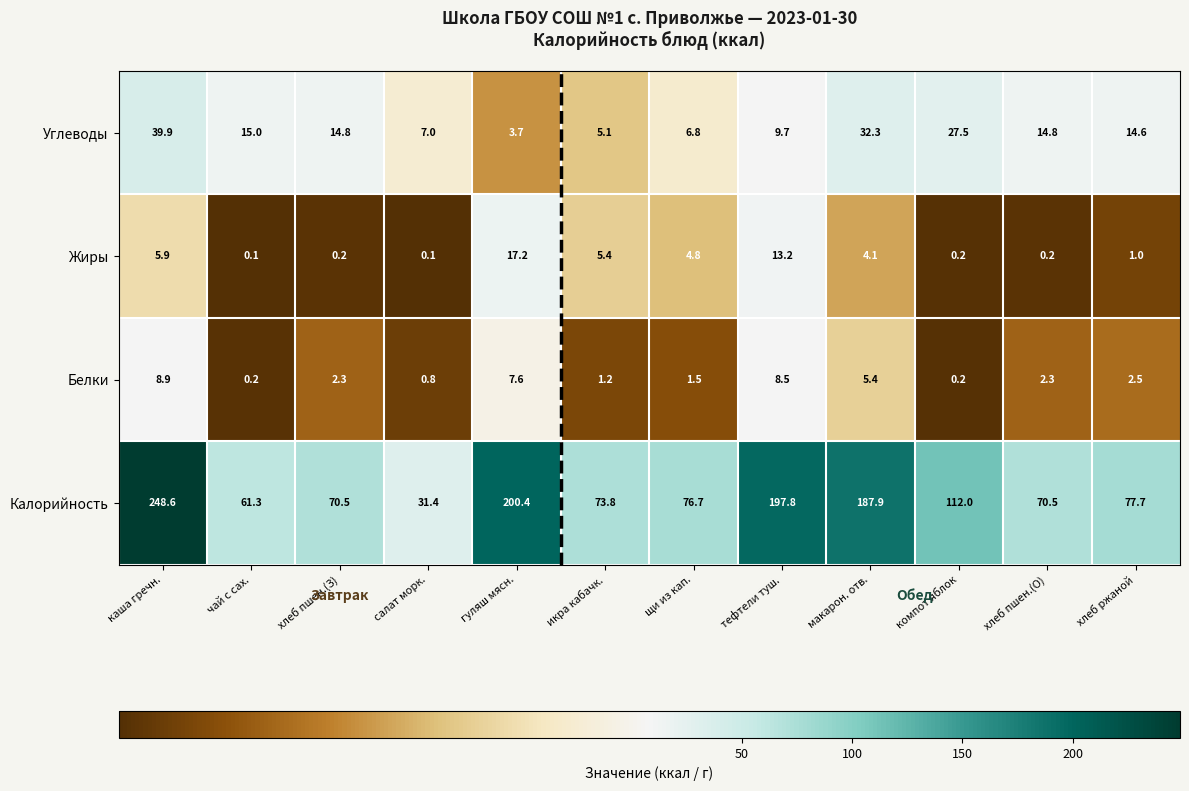

The Жиры series shows 0.2 at хлеб пшен.(З). True or false?

True